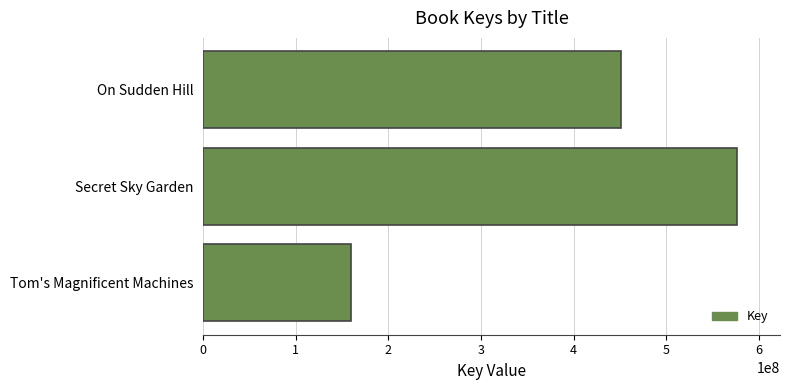

Reading bottom to top, extract all data points from this chart.

Tom's Magnificent Machines=159818605	Secret Sky Garden=576584227	On Sudden Hill=450874721